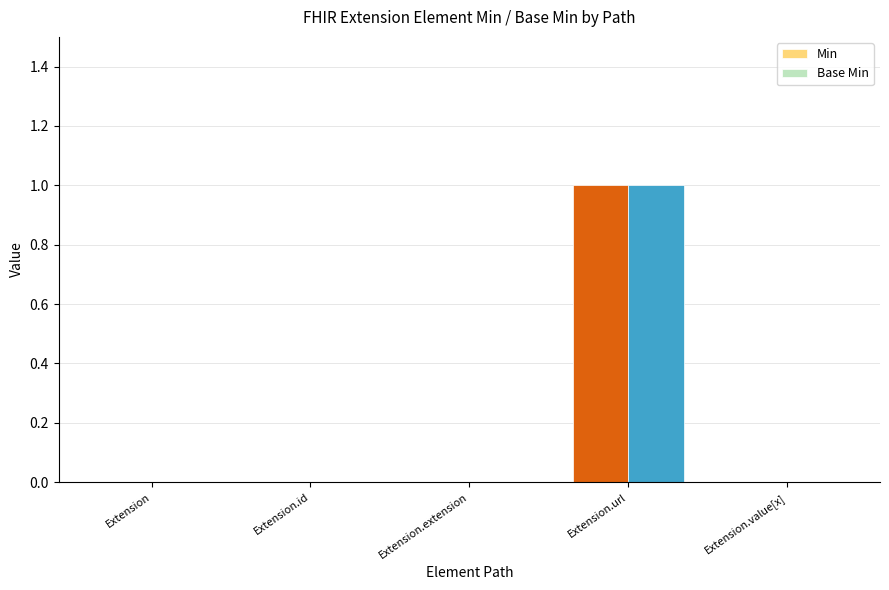

Reading left to right, extract all data points from this chart.

Min: Extension=0	Extension.id=0	Extension.extension=0	Extension.url=1	Extension.value[x]=0
Base Min: Extension=0	Extension.id=0	Extension.extension=0	Extension.url=1	Extension.value[x]=0